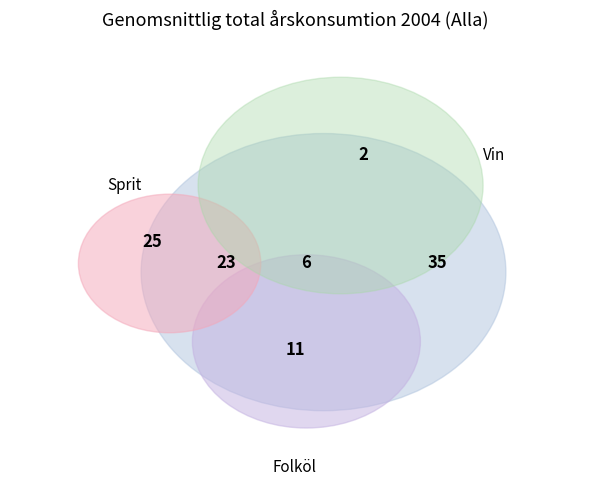

How many slices are in this pie chart?

5